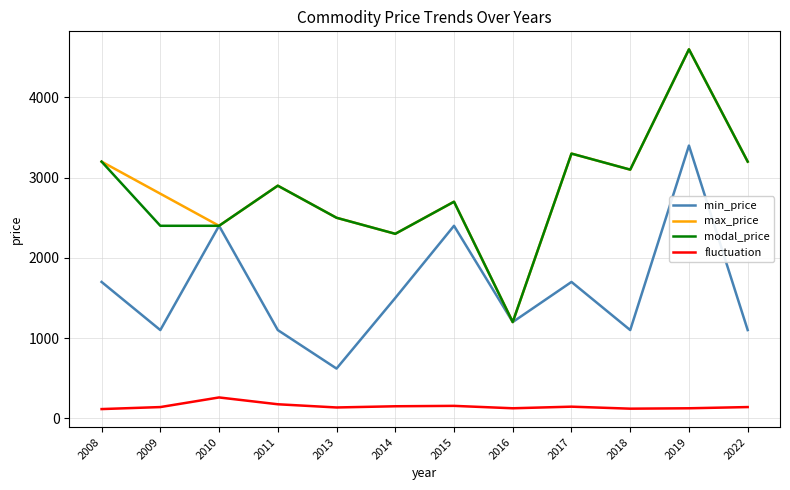

True or false: fluctuation and min_price intersect in this chart.

False